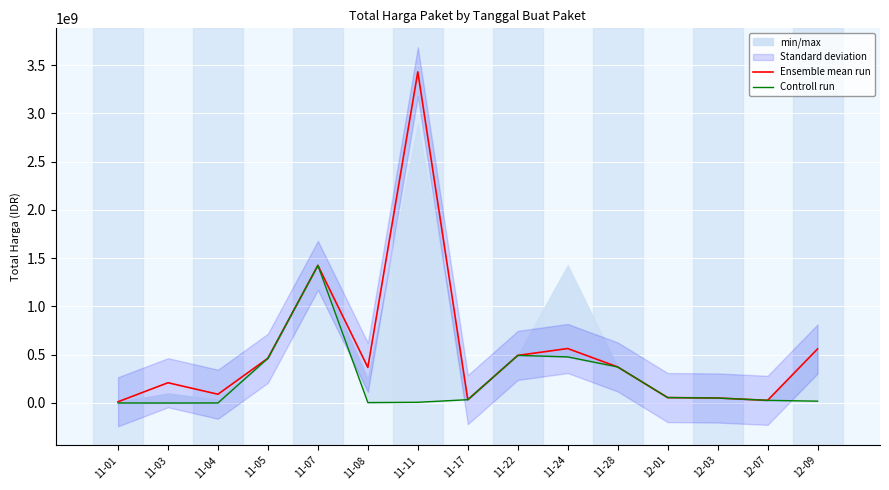

At how many categories does at least one series exceed 2455318511?

1